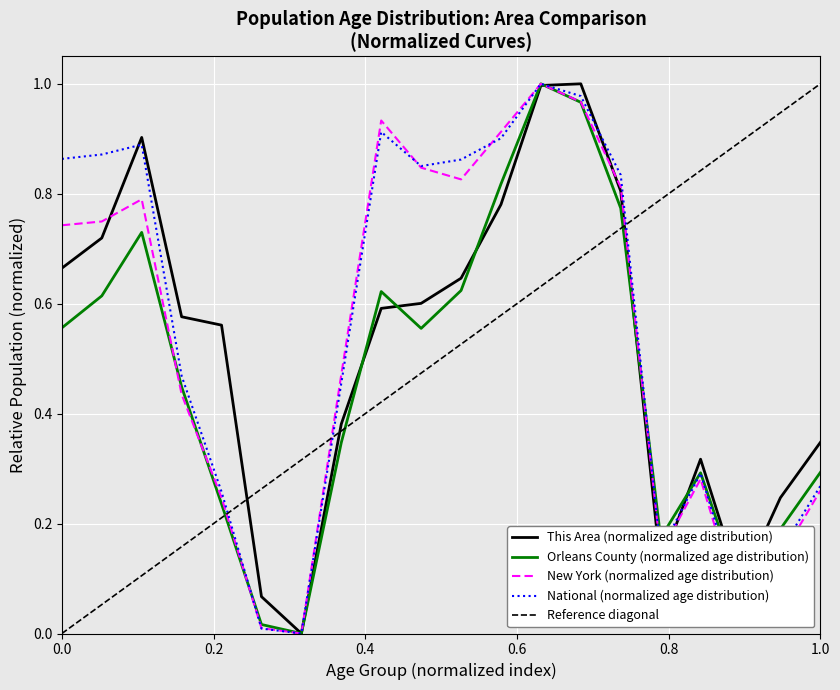

What is the maximum value for This Area?

1.0